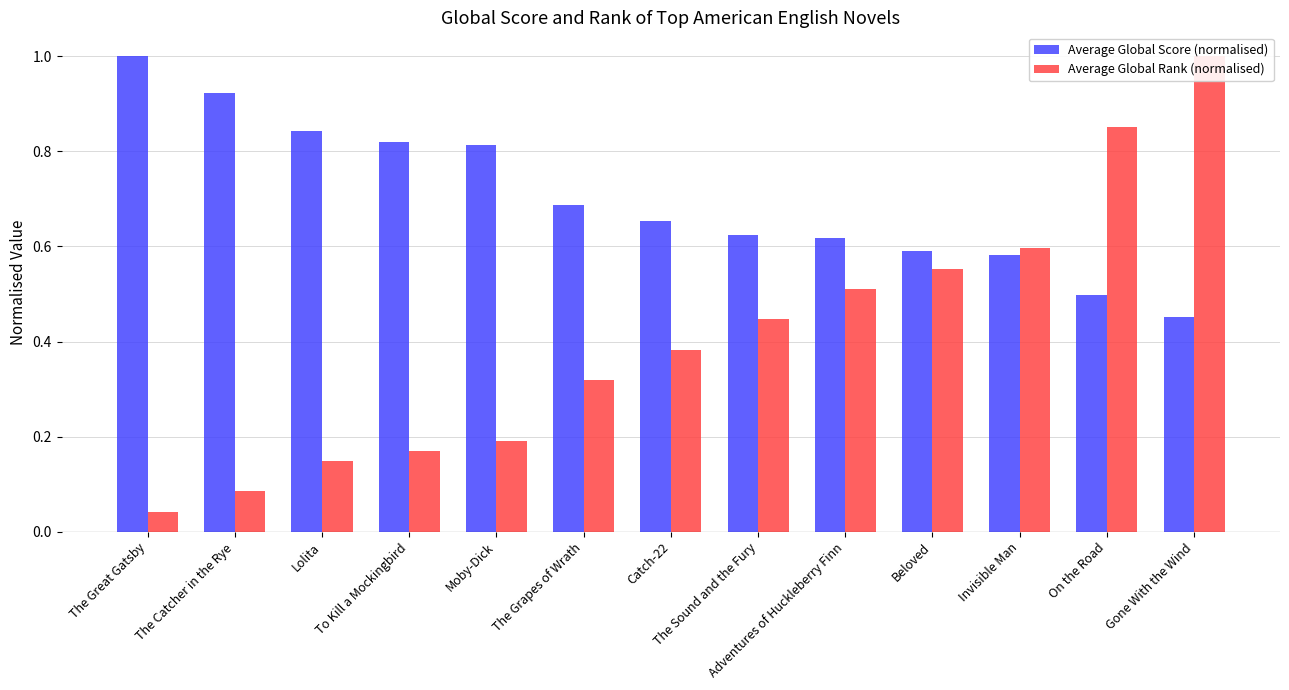

Rank the series by their average value, from lowest to highest.

Average Global Rank (normalised), Average Global Score (normalised)